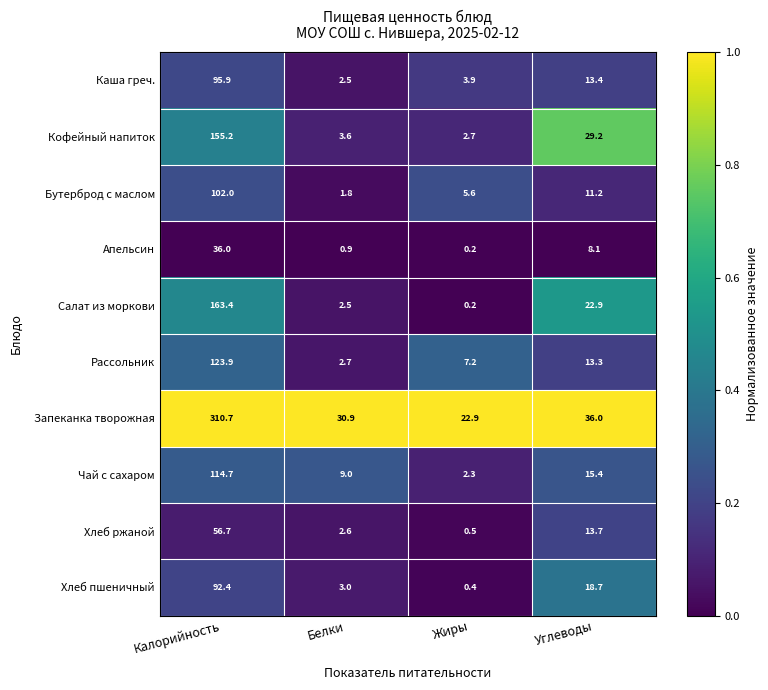

What is the total value across all series at Калорийность?

1250.9